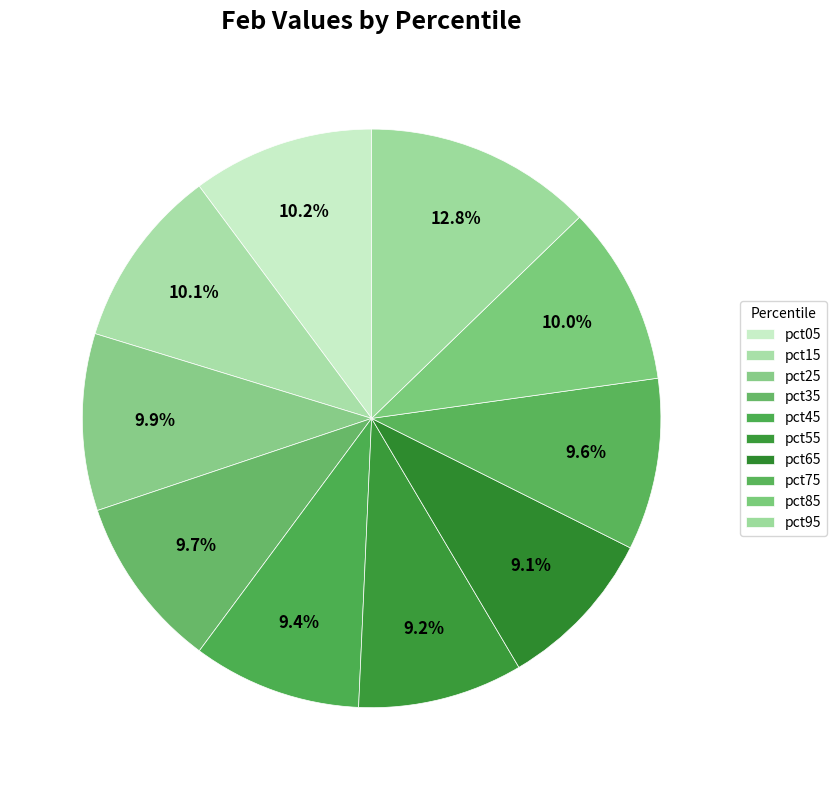

Count the number of slices in the pie.

10